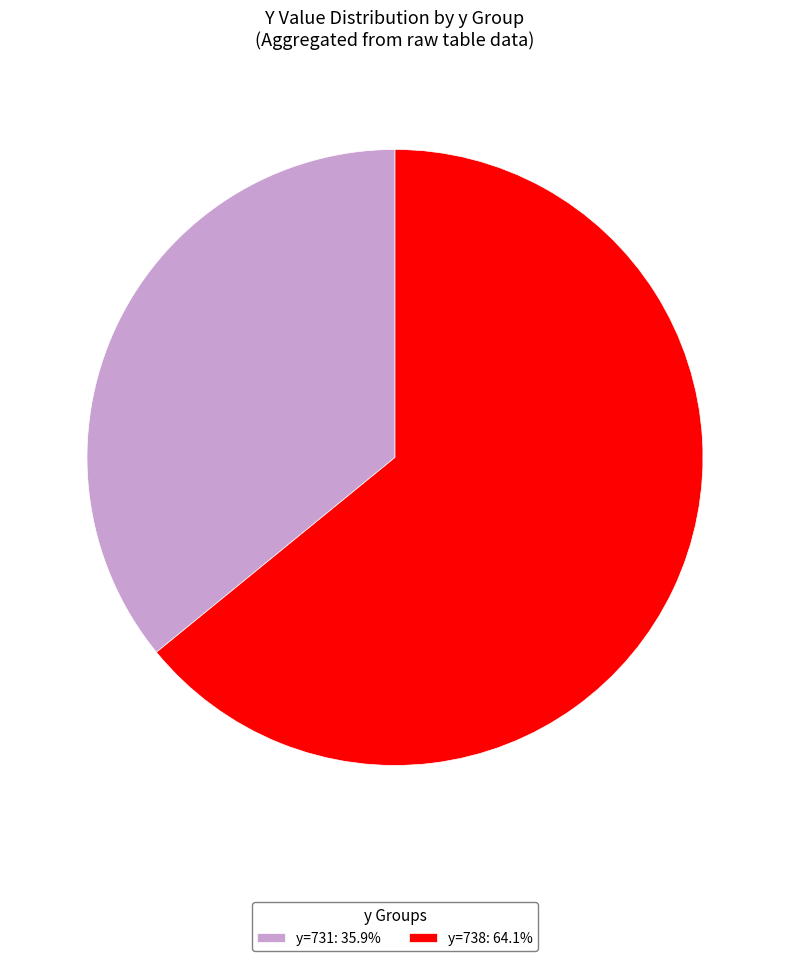

Approximately how many times larger is the value at y=731: 35.9% compared to y=738: 64.1%?

0.6